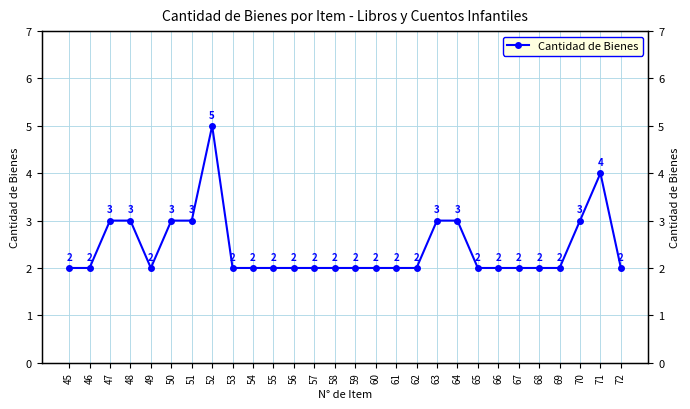

Which category has the highest value across all series?

52